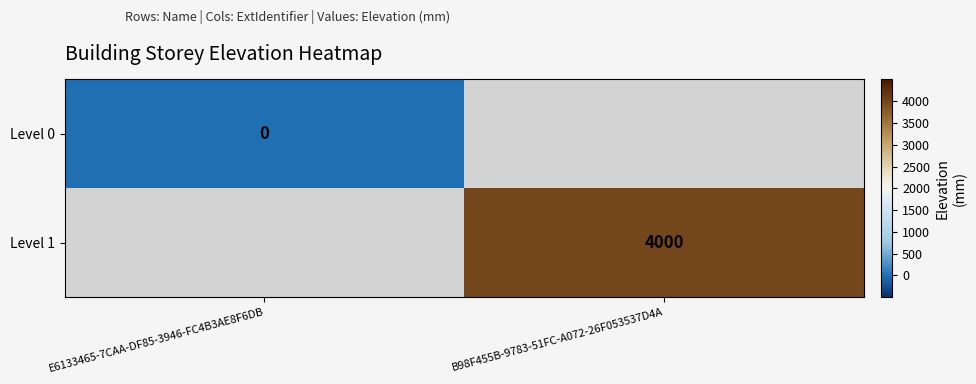

Count the number of categories in the chart.

2